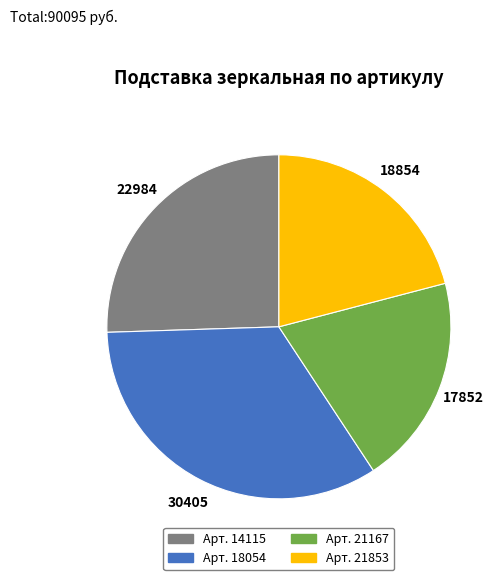

Is there any slice that represents more than half of the pie?

No